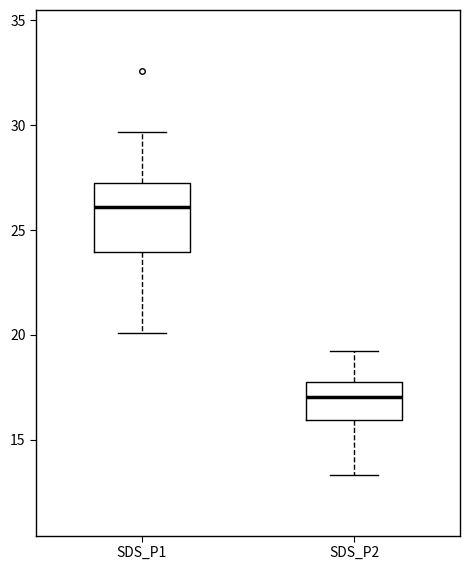

Comparing the boxes themselves (not the whiskers), which one is the tallest?

SDS_P1